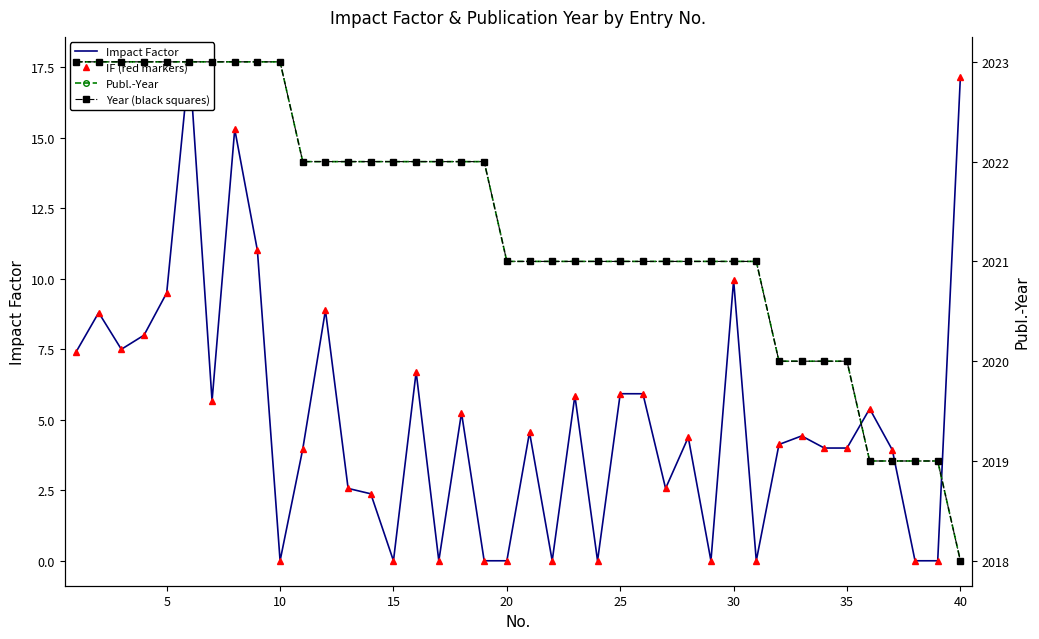

Rank the series by their maximum value, from lowest to highest.

Impact Factor, IF (red markers), Publ.-Year, Year (black squares)